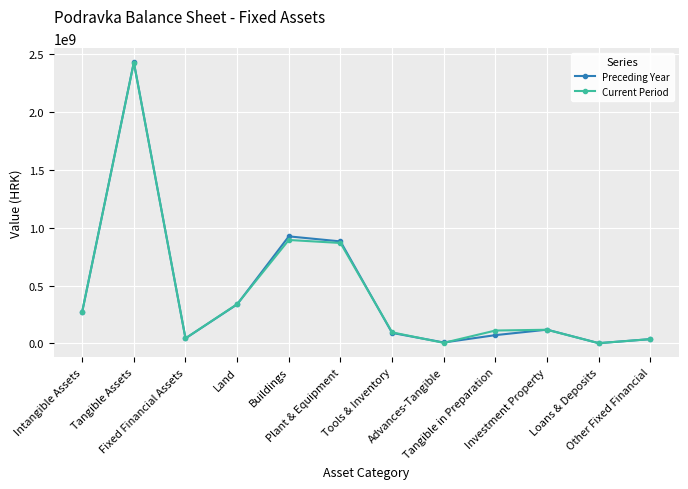

What is the label of the 11th point from the right?

Tangible Assets